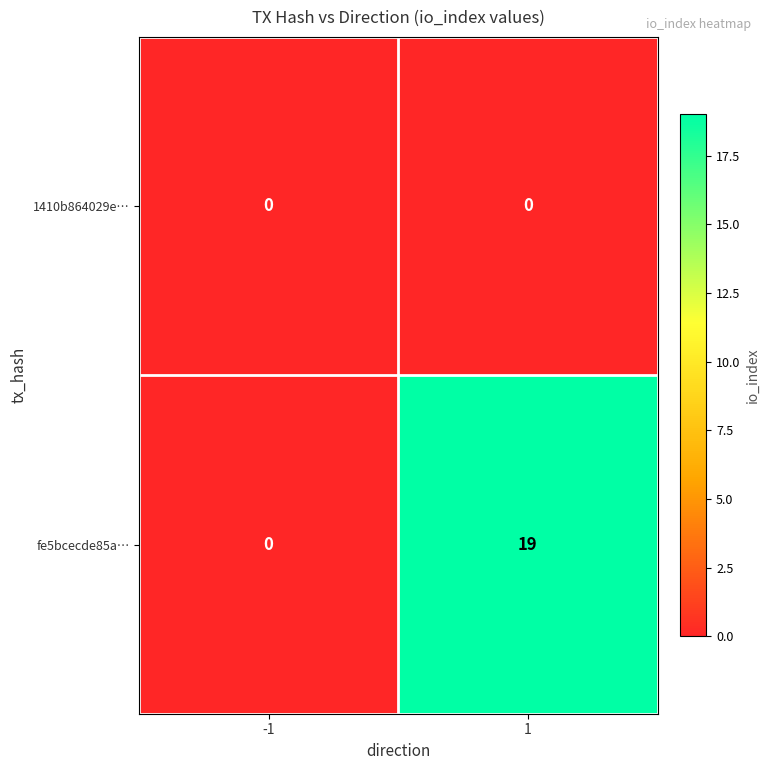

Which series has the largest total across all categories?

fe5bcecde85a…